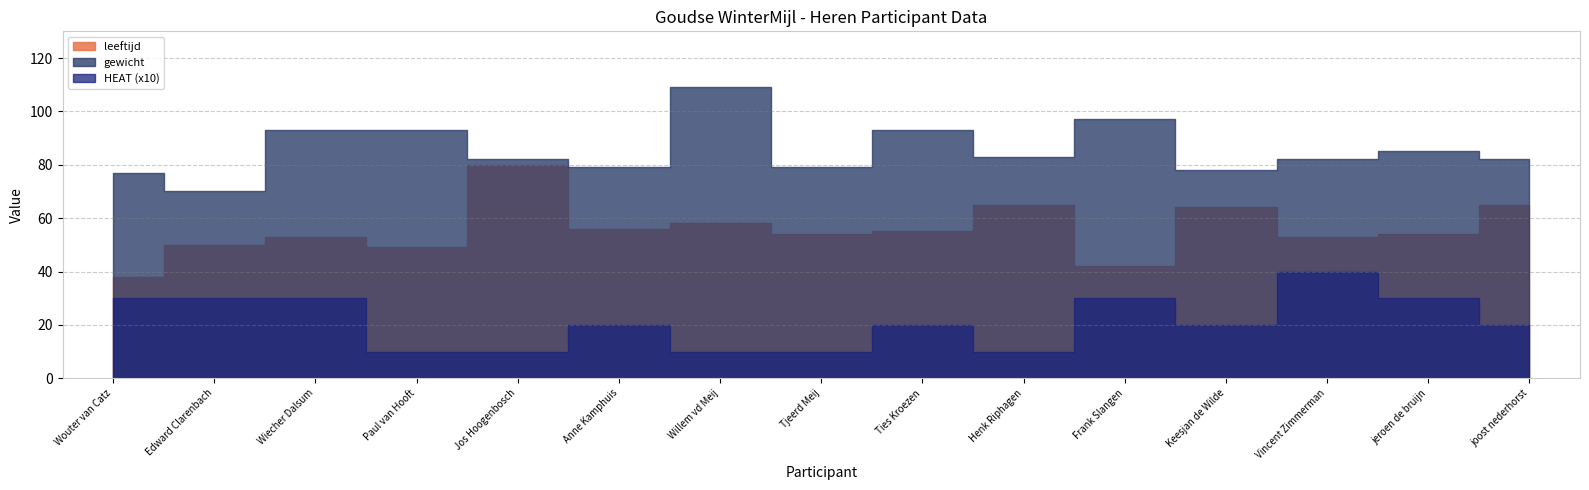

Does the chart have visible grid lines?

Yes